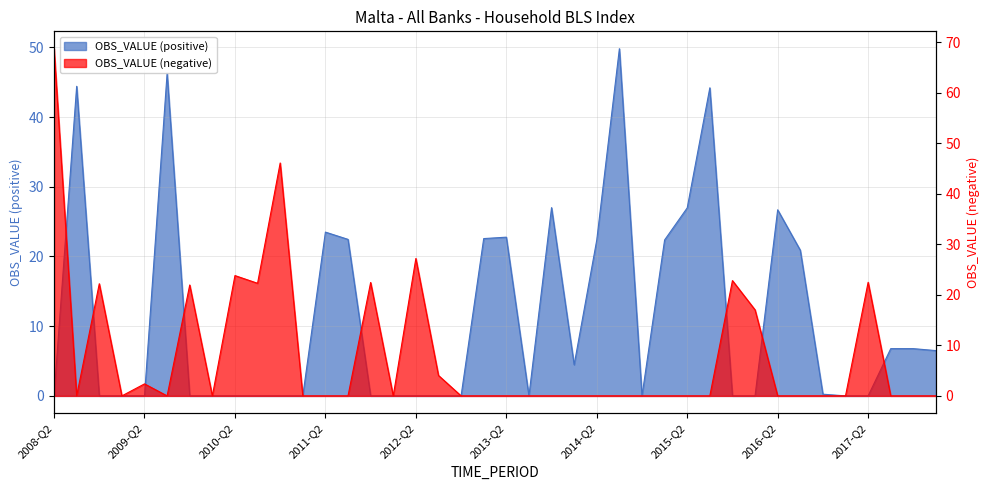

In OBS_VALUE (negative), how many points are higher than both neighbors (excluding endpoints)?

9